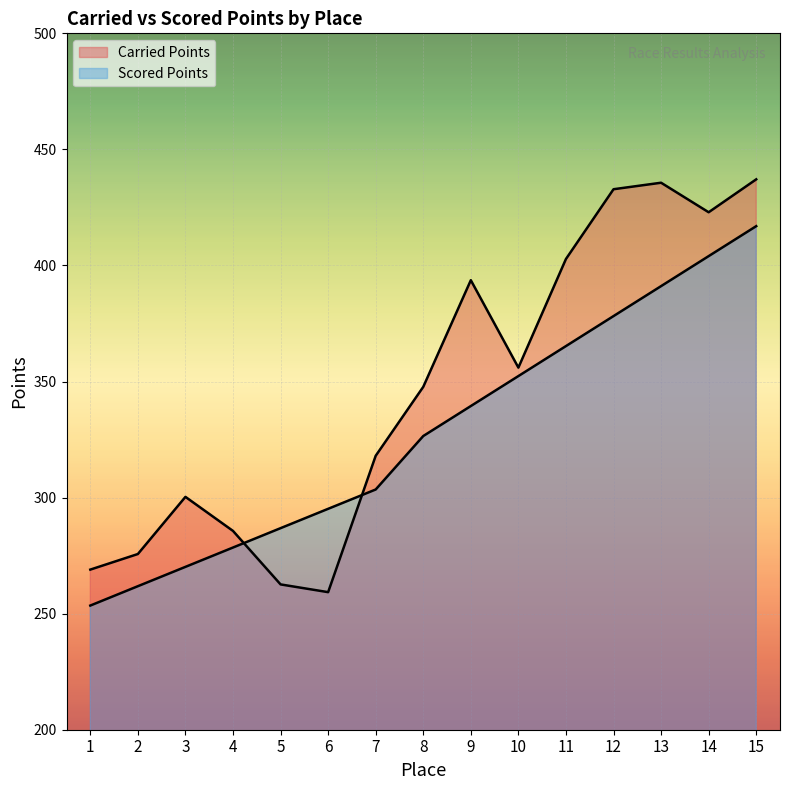

How many lines are shown in the chart?

2